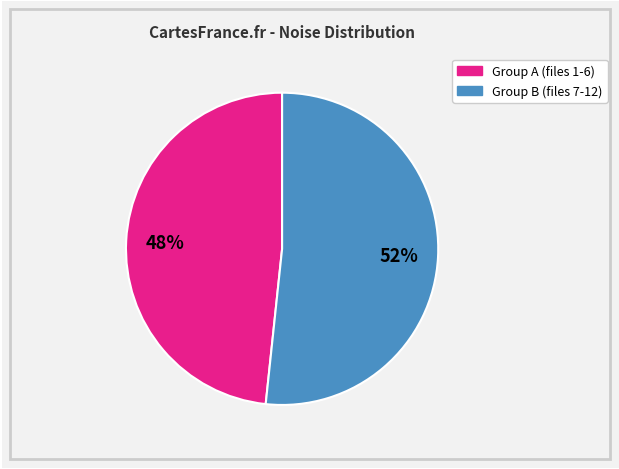

How many segments does this pie chart have?

2